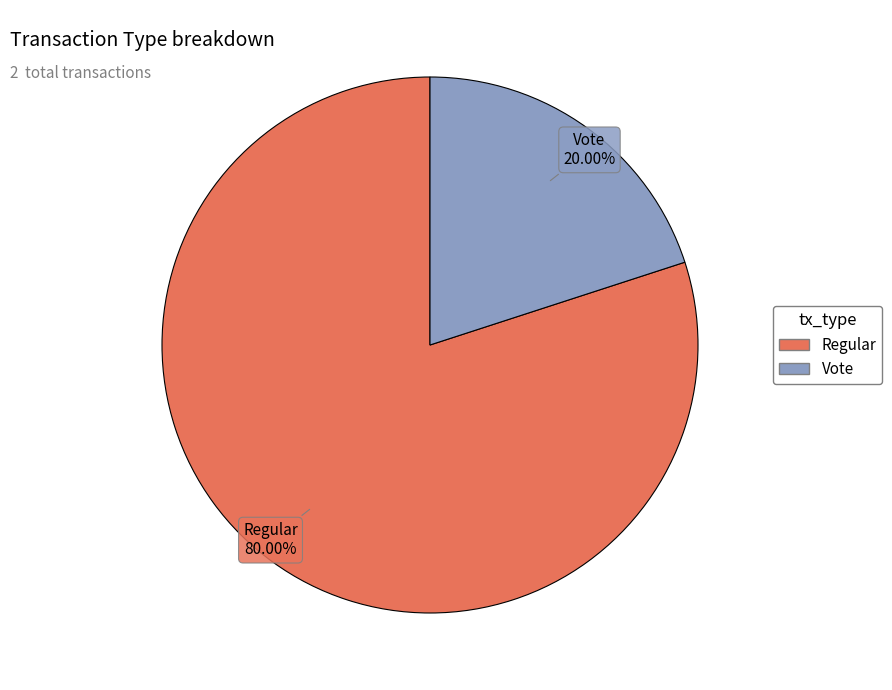

Between Vote and Regular, which is larger?

Regular